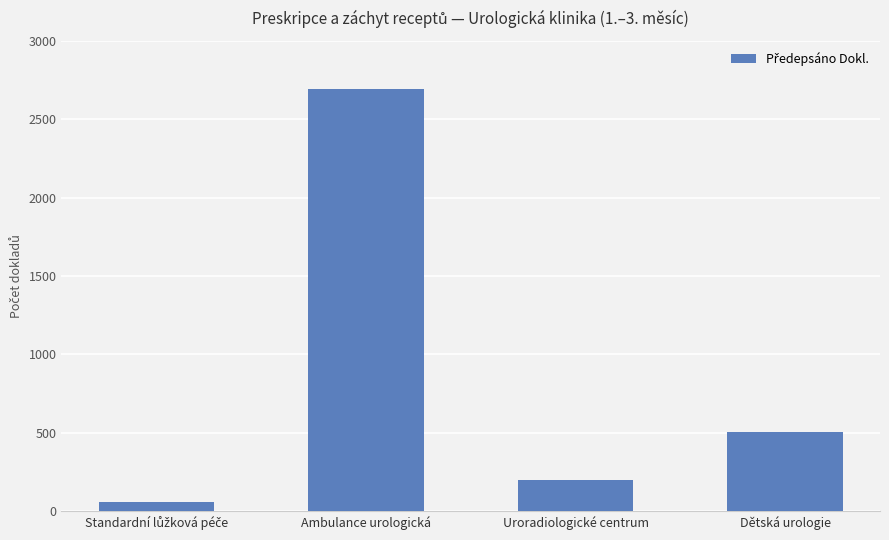

Which has a higher value, Uroradiologické centrum or Dětská urologie?

Dětská urologie